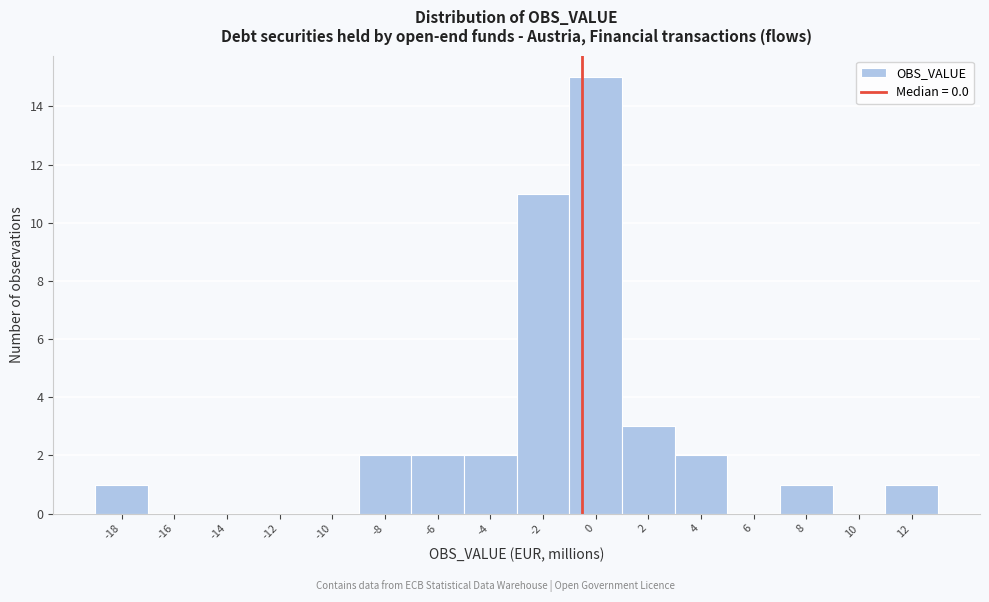

Reading left to right, list all the values displayed in this chart.

-18=1	-16=0	-14=0	-12=0	-10=0	-8=2	-6=2	-4=2	-2=11	0=15	2=3	4=2	6=0	8=1	10=0	12=1